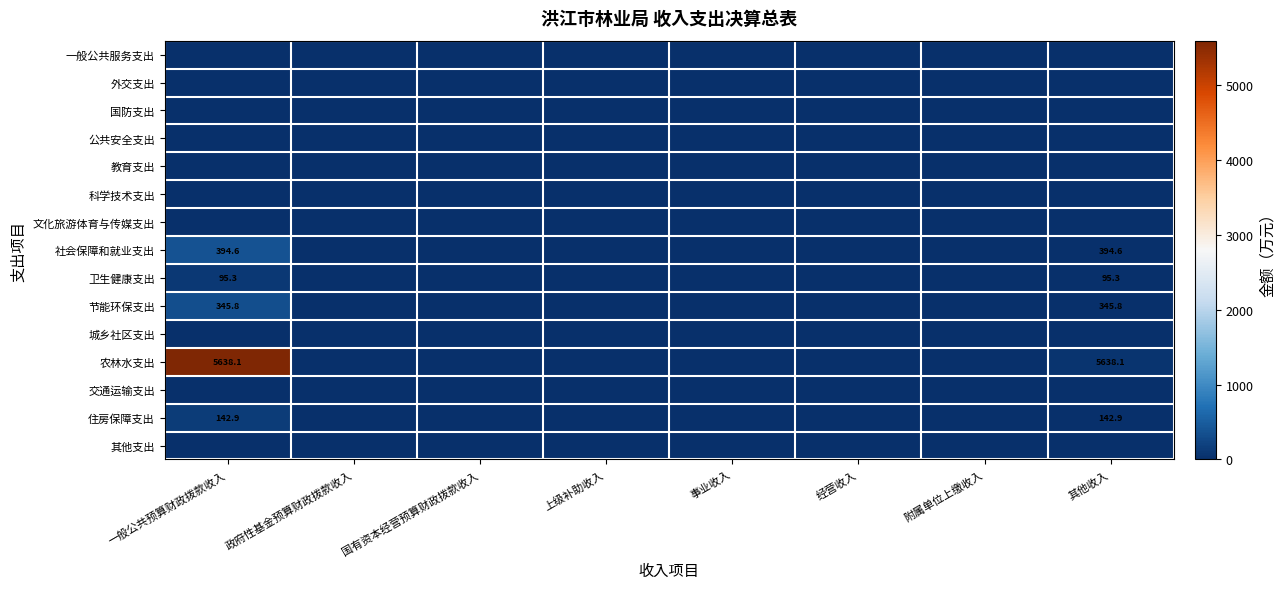

How many values in 住房保障支出 are above zero?

2